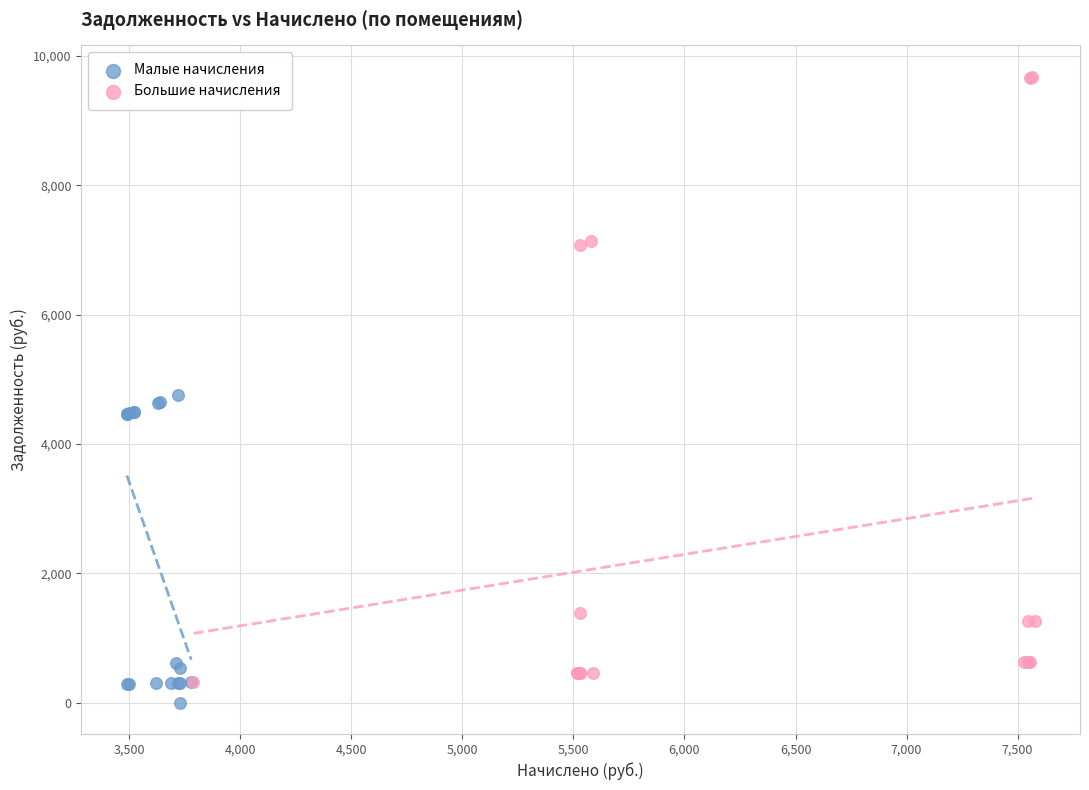

Which series reaches the maximum Y coordinate?

Большие начисления